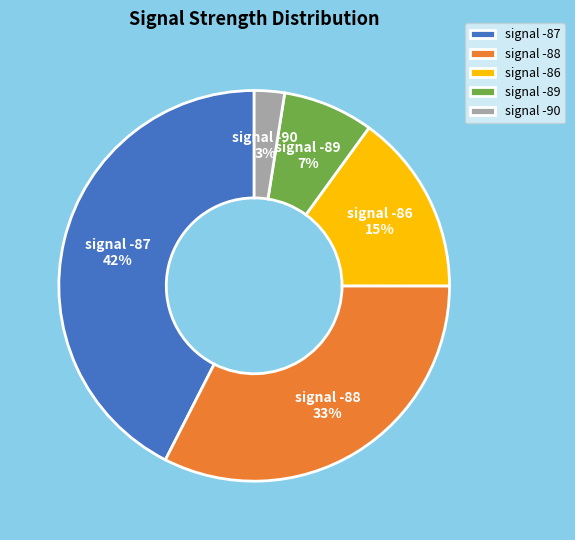

Does any single category account for the majority?

No